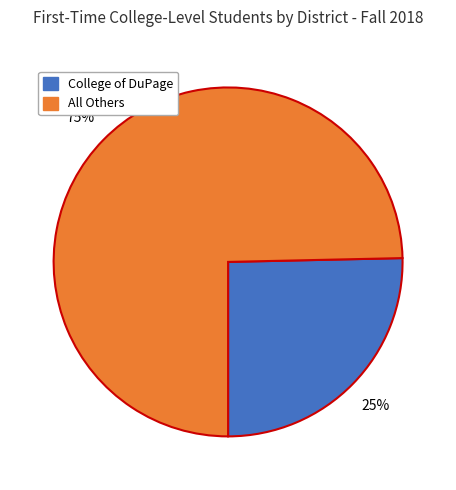

To the nearest percent, what is the average slice percentage?

50%